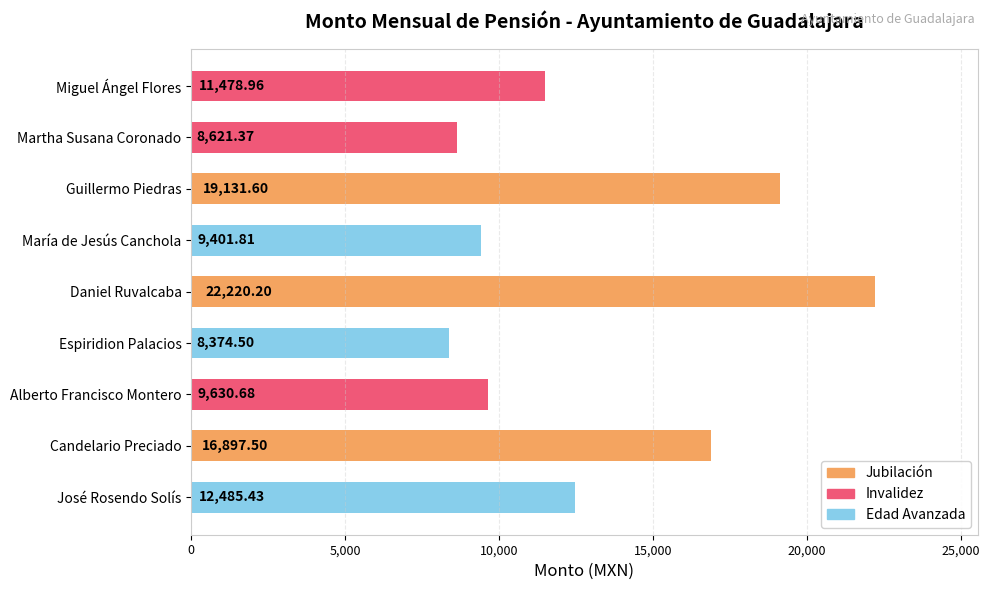

Where is the data nearest to the value 15297?

Candelario Preciado